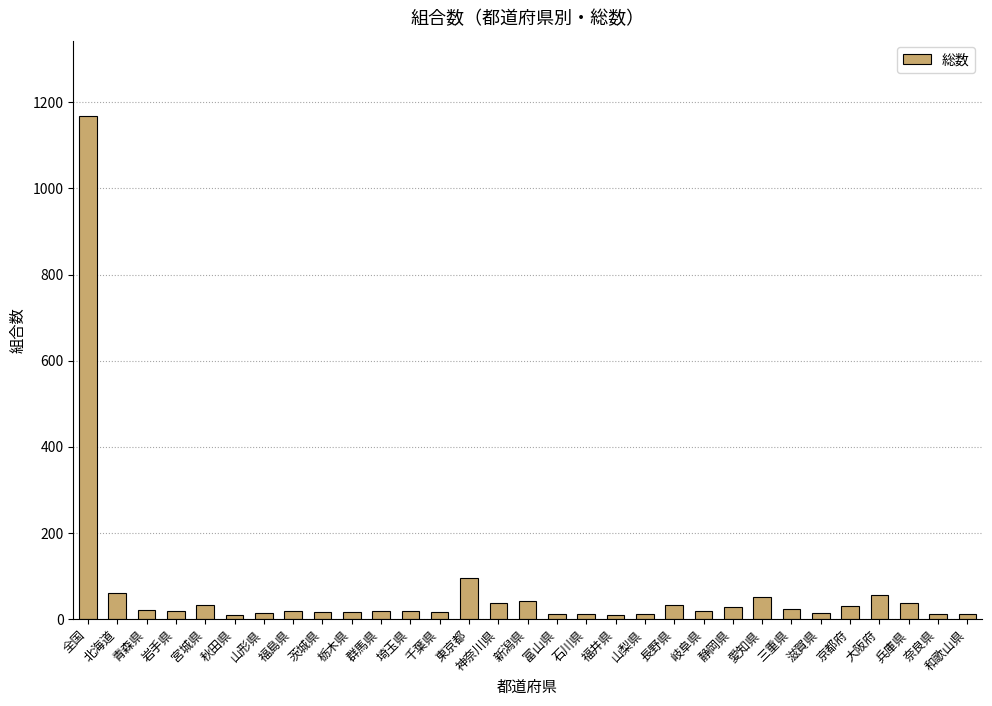

What is the smallest value displayed?

9